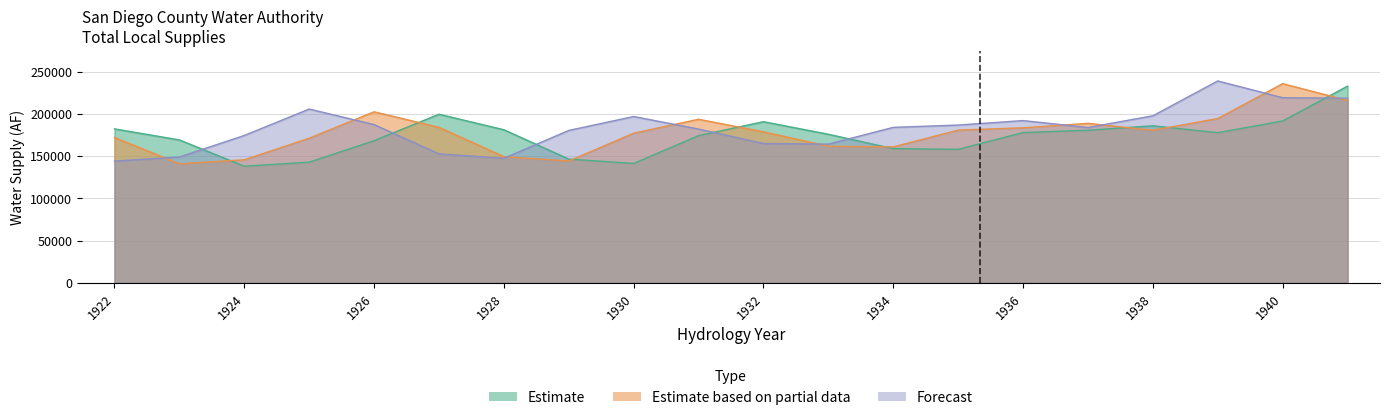

Where does the Forecast series first go above 184157?

1925